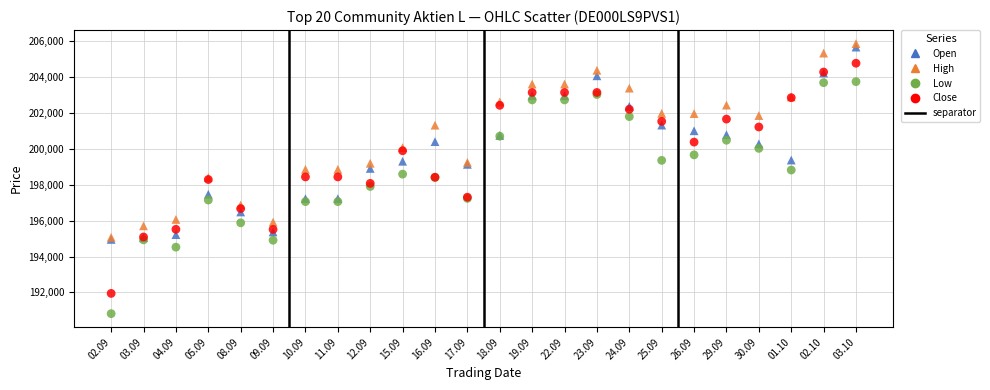

Which series reaches the minimum Y coordinate?

Low